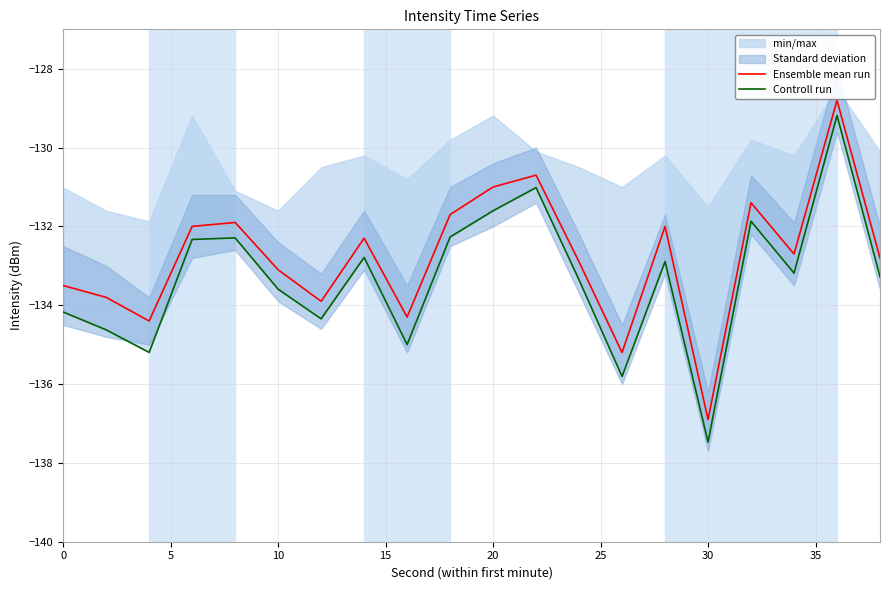

True or false: Ensemble mean run has a value of -43.3 at 20.

False